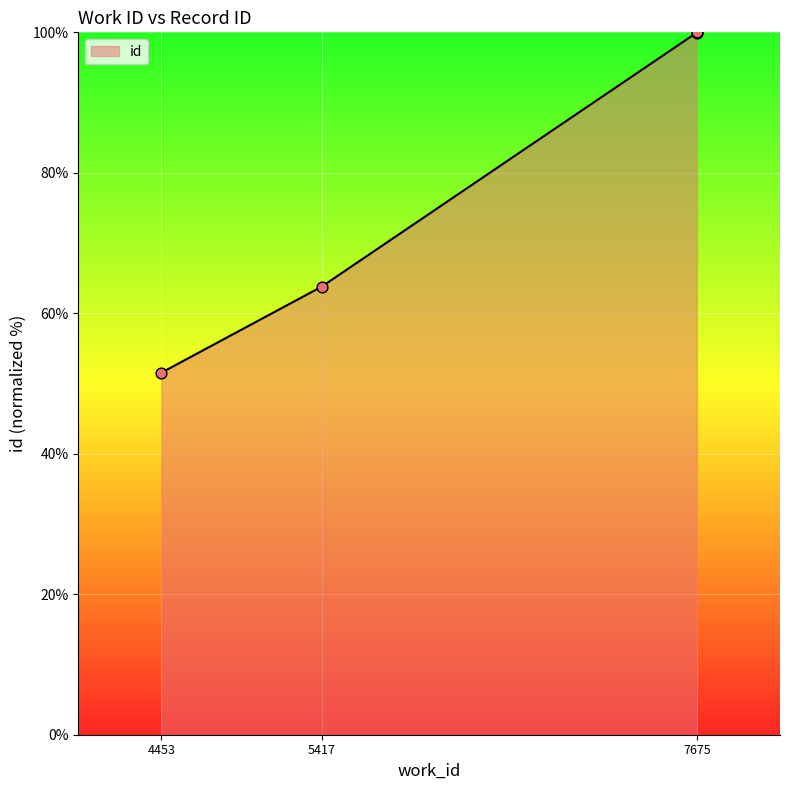

Which has a higher value, 5417 or 7675?

7675